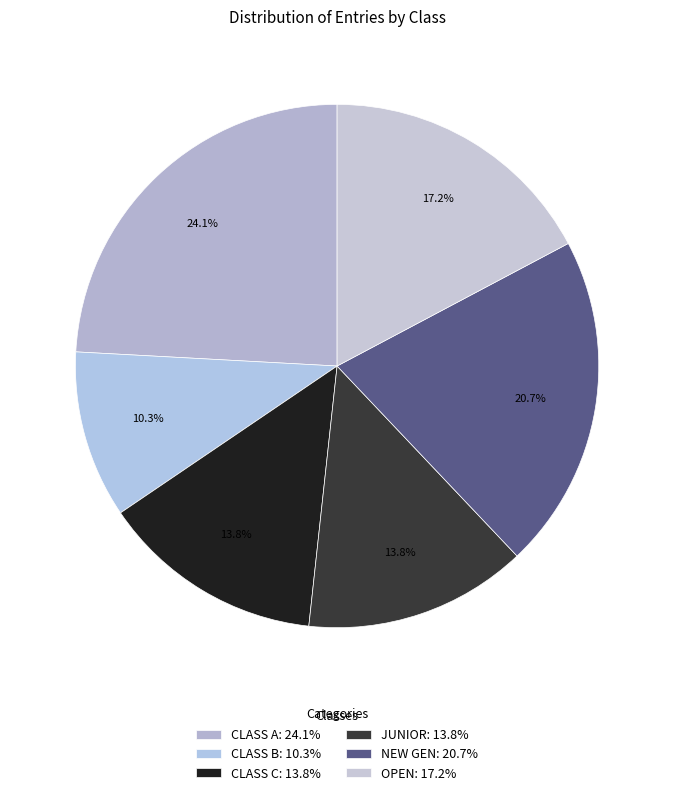

Which slice is the smallest?

CLASS B